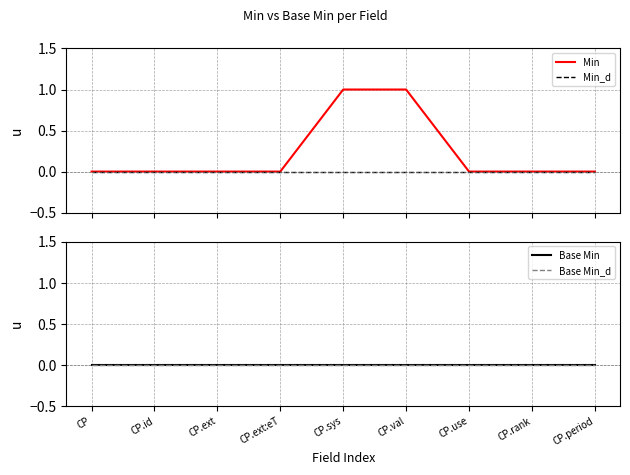

Reading left to right, extract all data points from this chart.

Min: CP=0	CP.id=0	CP.ext=0	CP.ext:eT=0	CP.sys=1	CP.val=1	CP.use=0	CP.rank=0	CP.period=0
Min_d: CP=0	CP.id=0	CP.ext=0	CP.ext:eT=0	CP.sys=0	CP.val=0	CP.use=0	CP.rank=0	CP.period=0
Base Min: CP=0	CP.id=0	CP.ext=0	CP.ext:eT=0	CP.sys=0	CP.val=0	CP.use=0	CP.rank=0	CP.period=0
Base Min_d: CP=0	CP.id=0	CP.ext=0	CP.ext:eT=0	CP.sys=0	CP.val=0	CP.use=0	CP.rank=0	CP.period=0